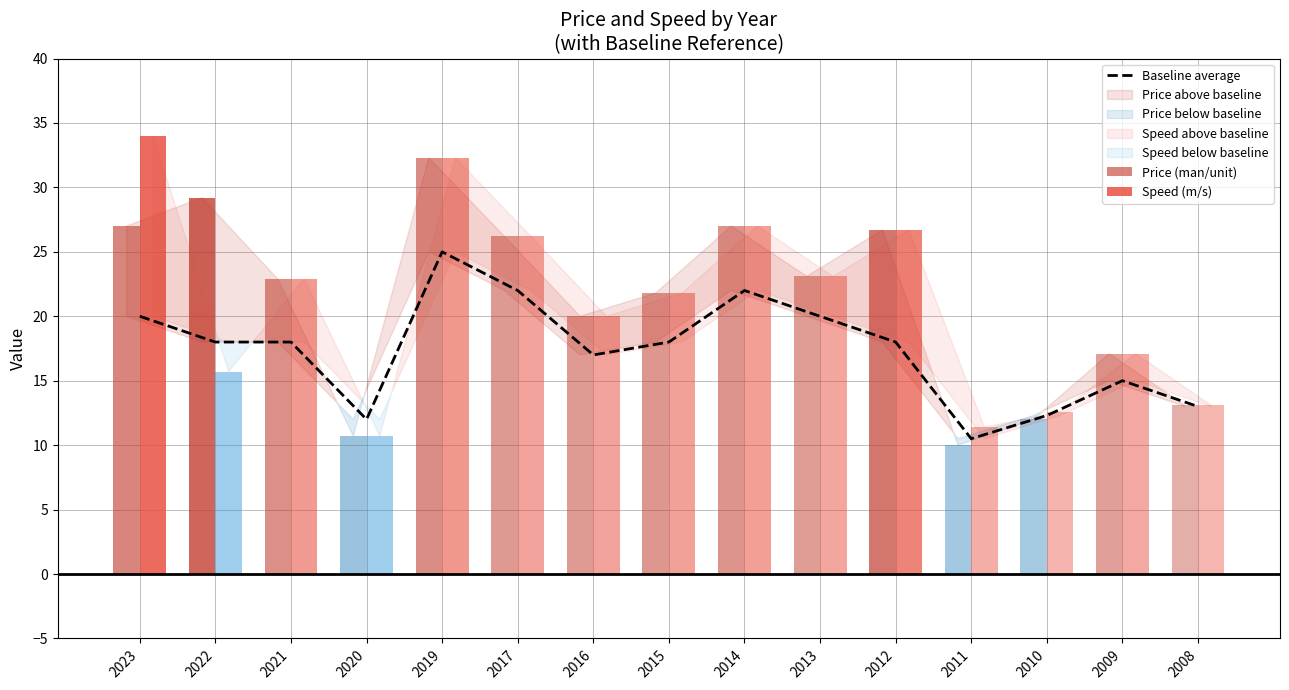

What is the greatest value displayed?

25.0